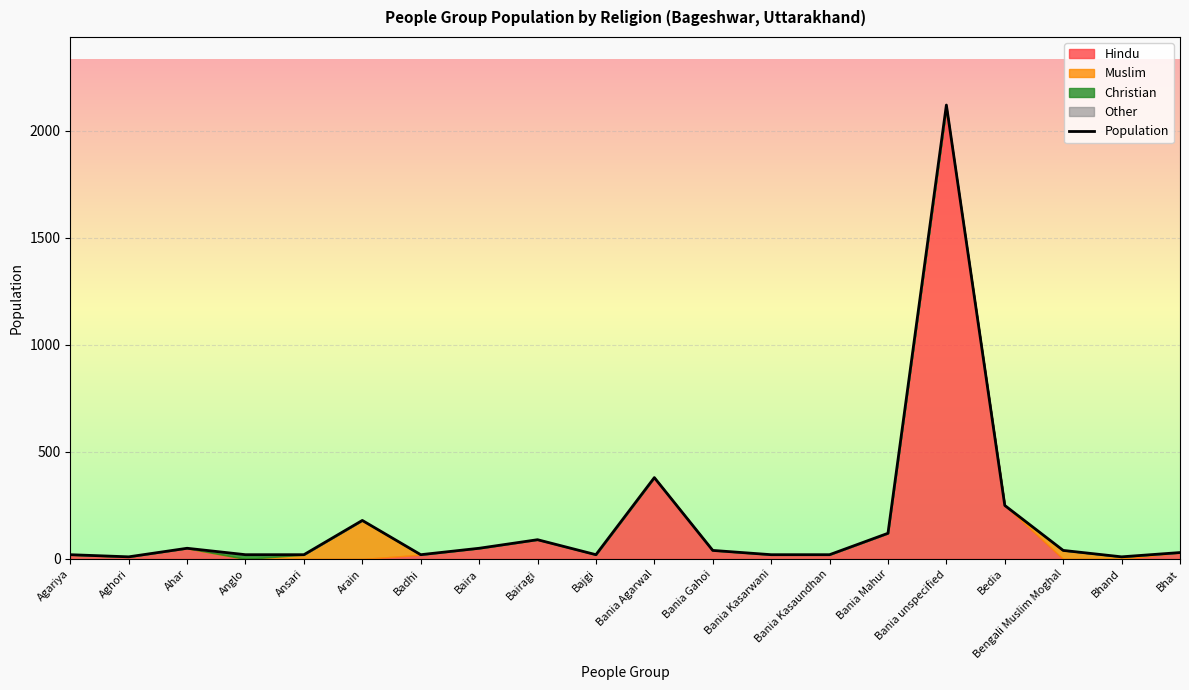

Which category has the lowest value across all series?

Aghori